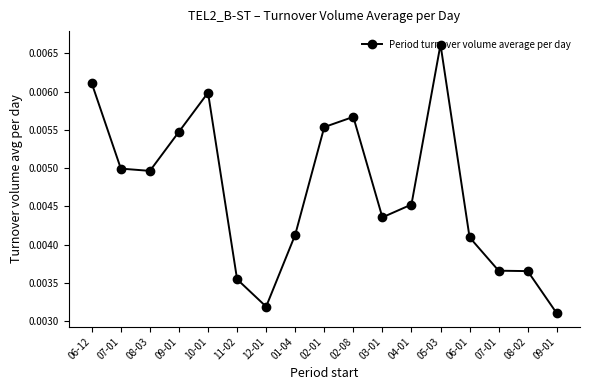

The value at 09-01 is 0.0. True or false?

False